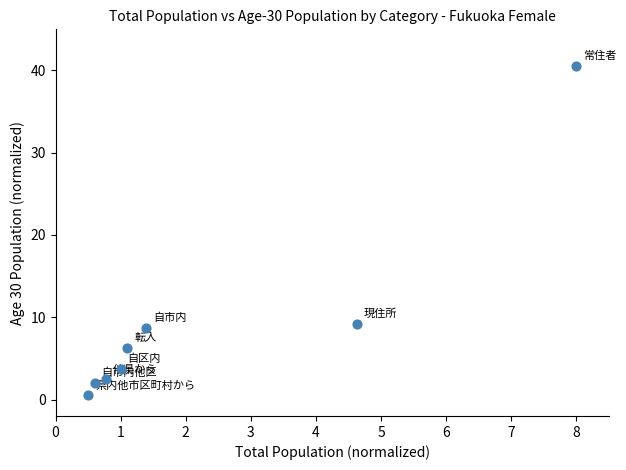

What Y value in the scatter plot is closest to 20?

9.2